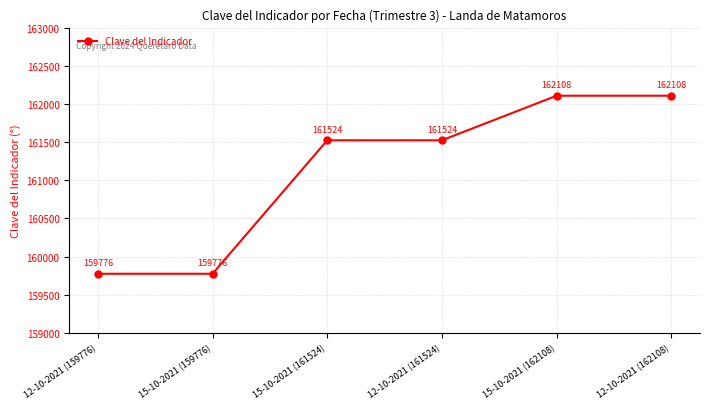

What is the change in value from 12-10-2021 (161524) to 15-10-2021 (162108)?

+584